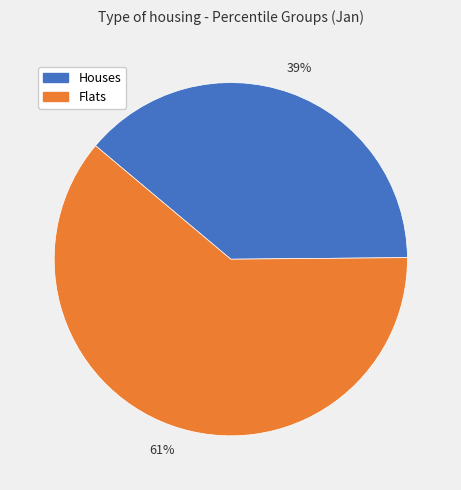

Is there a majority slice in this chart?

Yes